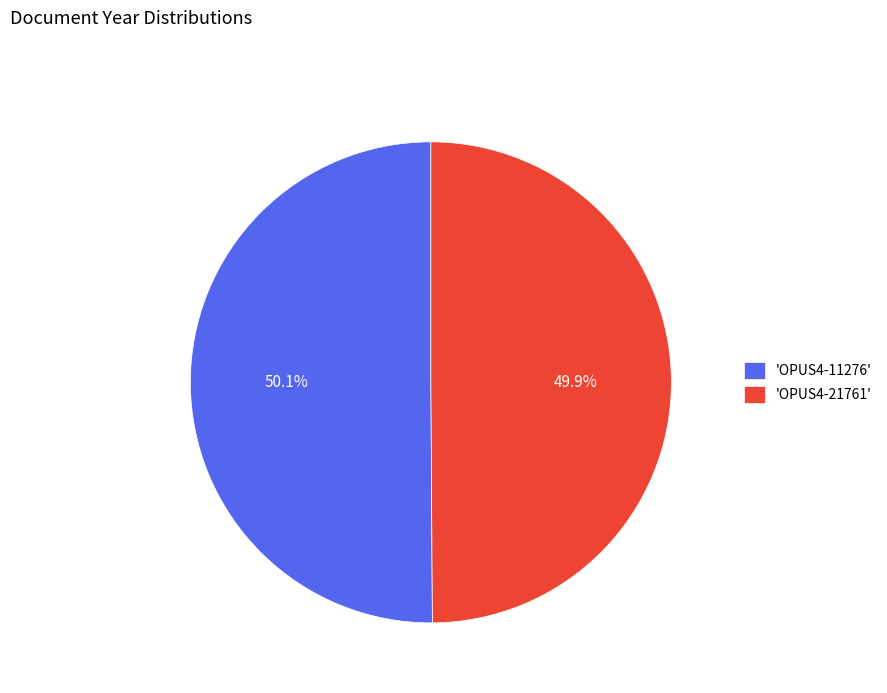

Approximately how many times larger is the value at 'OPUS4-11276' compared to 'OPUS4-21761'?

1.0